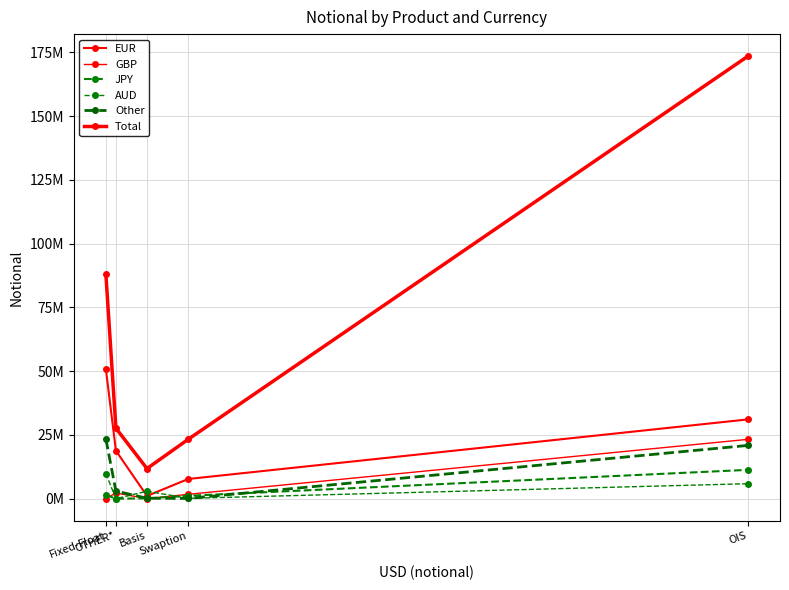

Does the chart have visible grid lines?

Yes